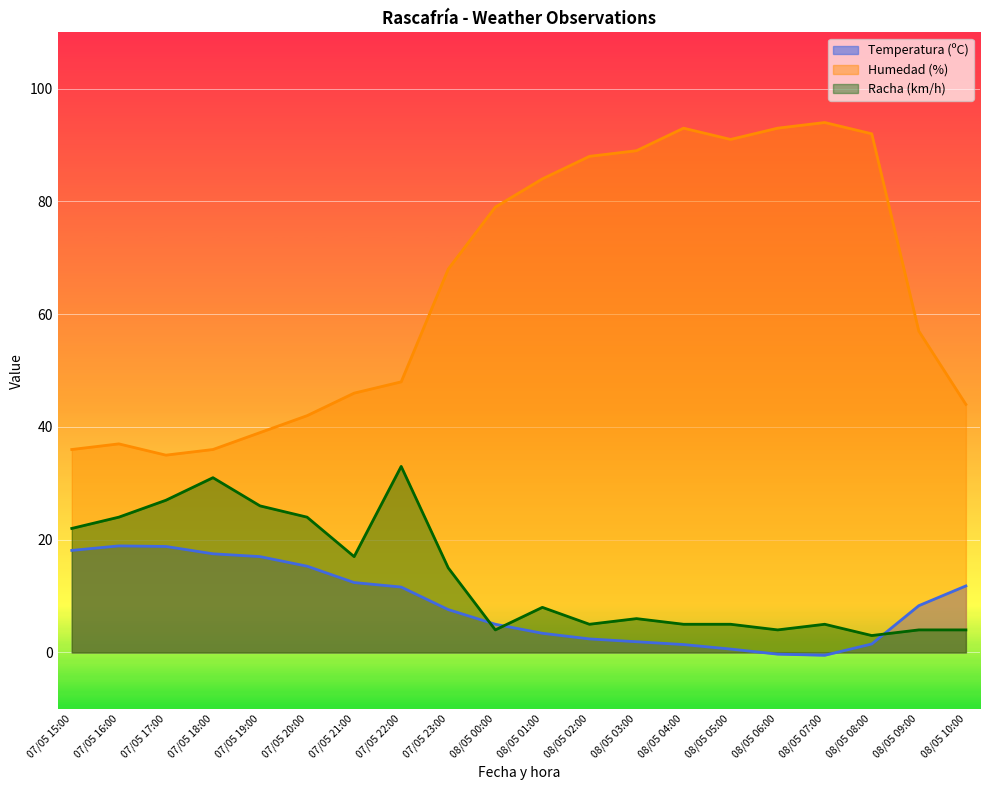

The Humedad (%) series shows 88.0 at 08/05 02:00. True or false?

True